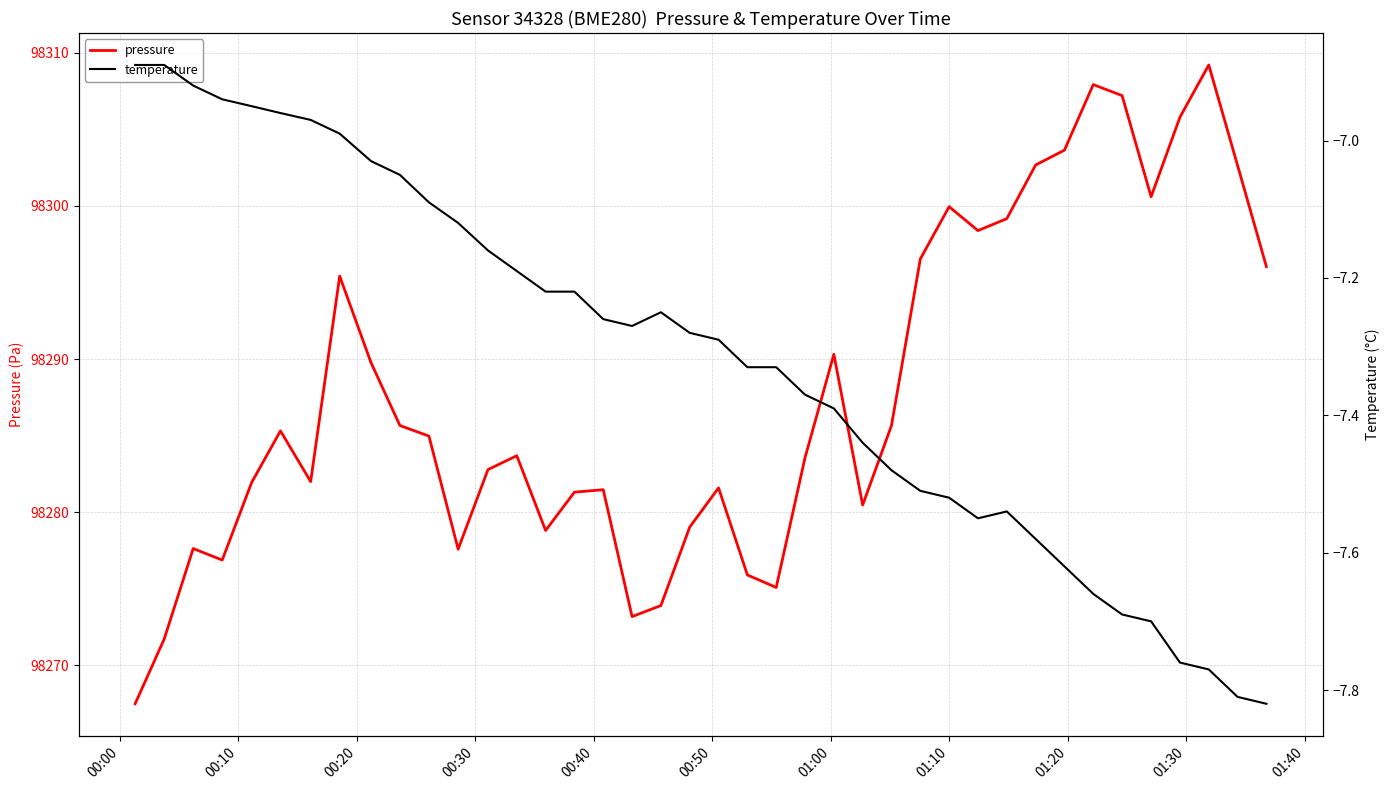

True or false: temperature and pressure cross at least once.

False